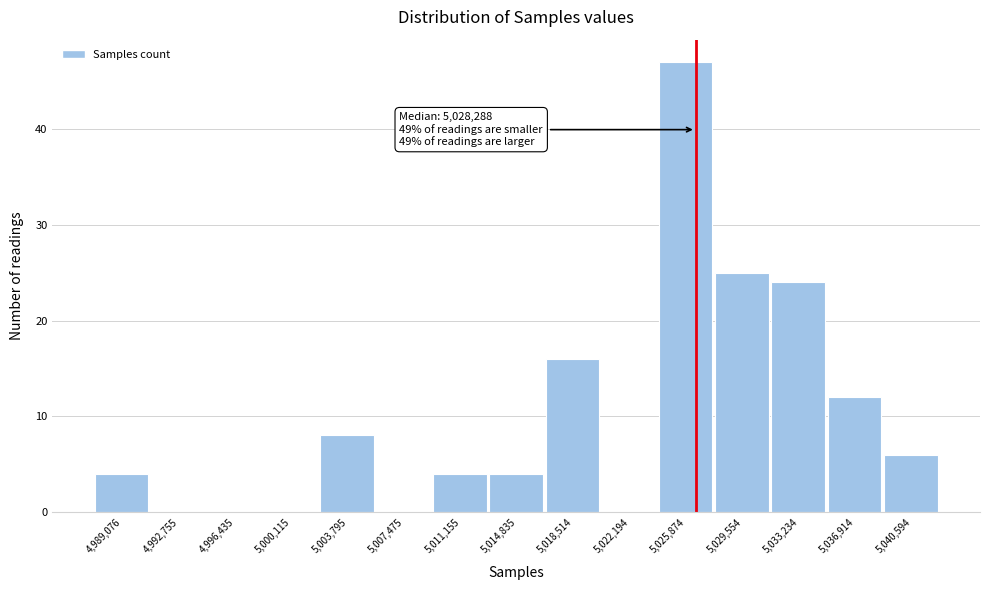

Reading left to right, list all the values displayed in this chart.

4,989,076=4	4,992,755=0	4,996,435=0	5,000,115=0	5,003,795=8	5,007,475=0	5,011,155=4	5,014,835=4	5,018,514=16	5,022,194=0	5,025,874=47	5,029,554=25	5,033,234=24	5,036,914=12	5,040,594=6